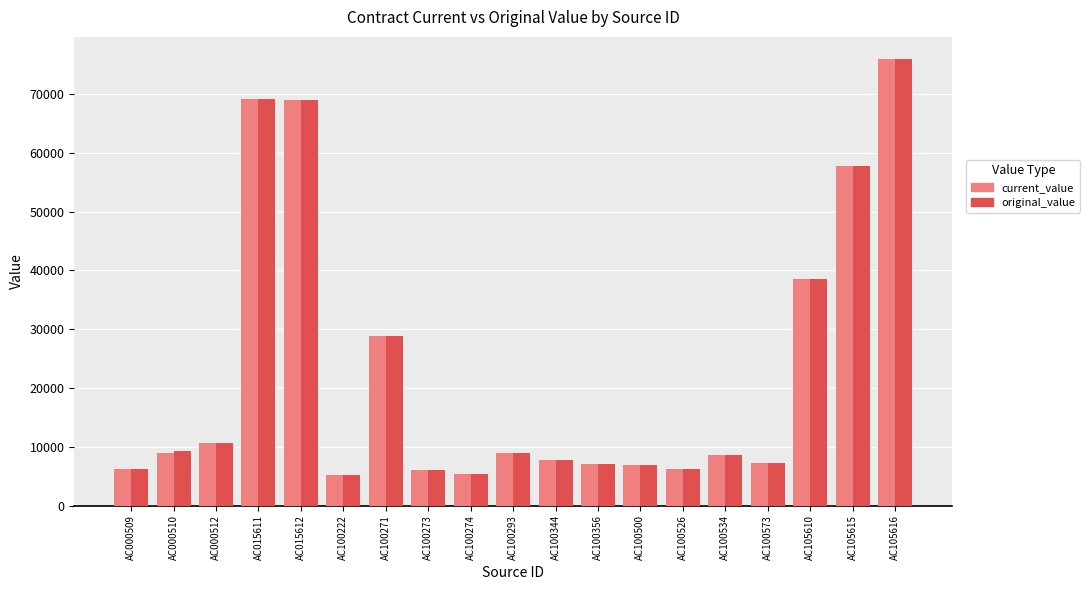

At which label does current_value first exceed 8611?

AC000510